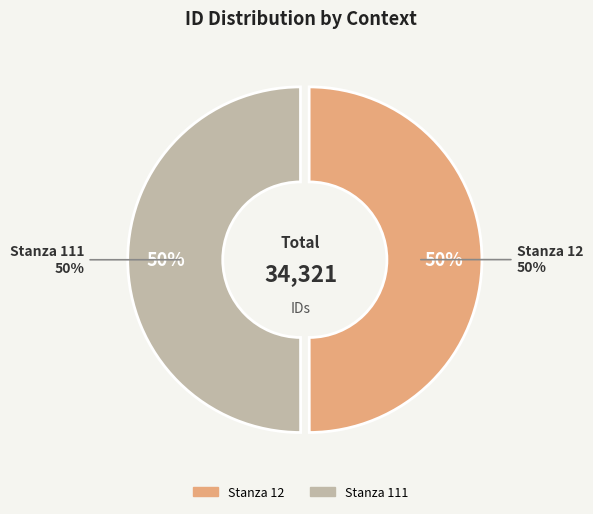

To the nearest percent, what percentage of the pie is Stanza 111?

50%